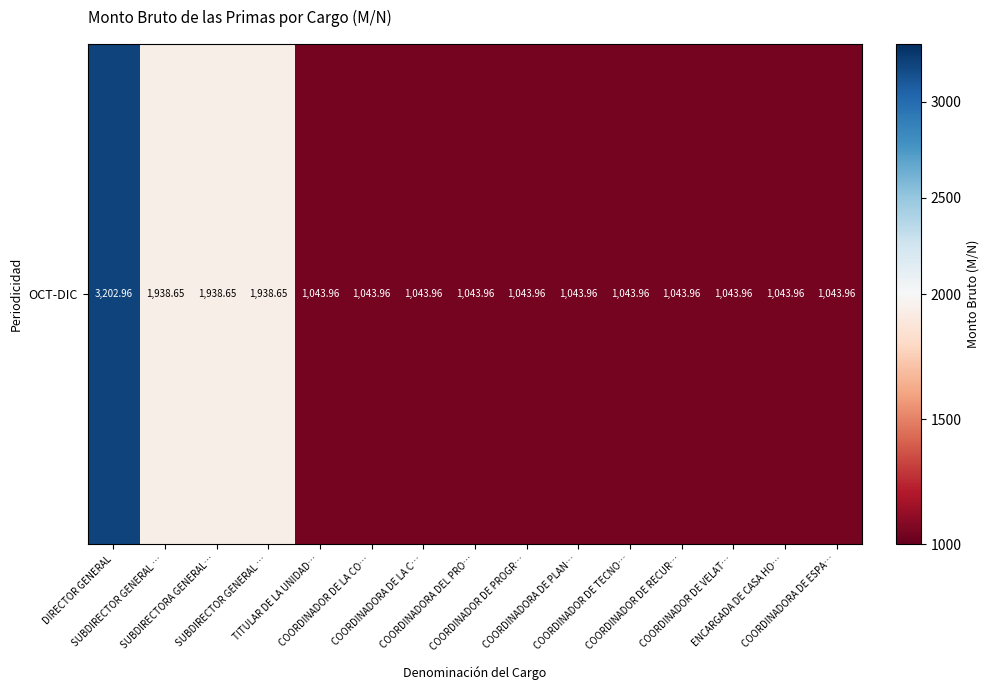

The chart shows a value of 2784.1 at SUBDIRECTOR GENERAL …. True or false?

False